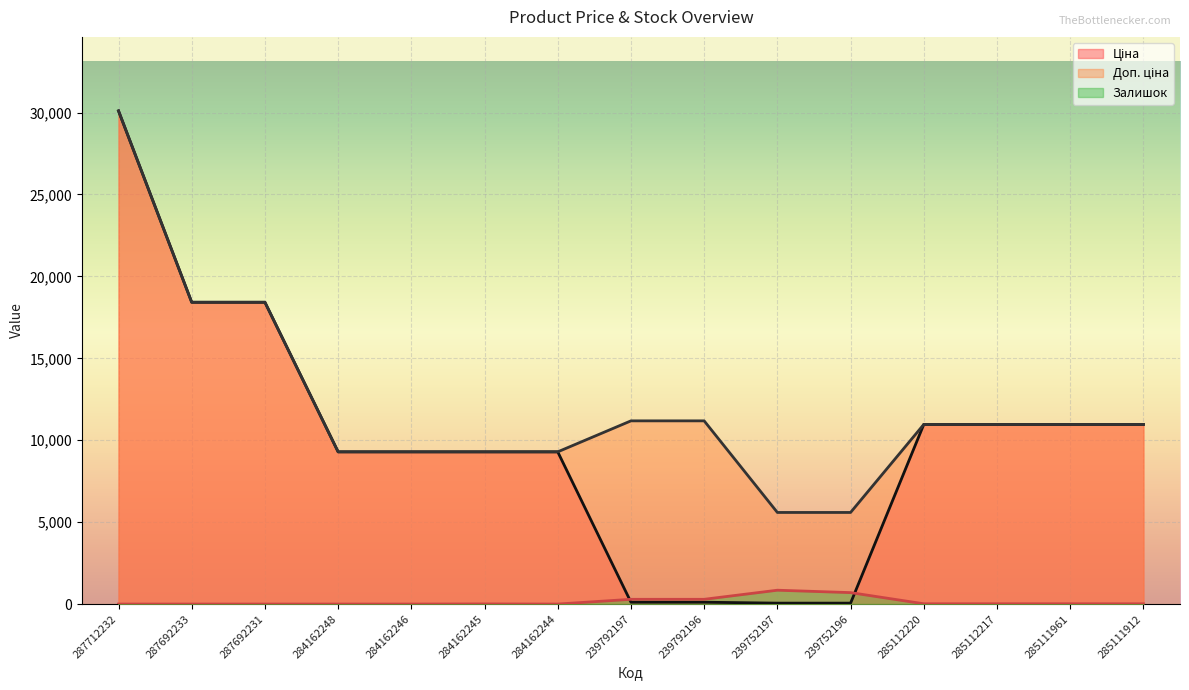

Reading left to right, extract all data points from this chart.

Ціна: 30102.8	18420.9	18420.9	9290.5	9290.5	9290.5	9290.5	111.8	111.8	55.9	55.9	10964.4	10964.4	10964.4	10964.4
Доп. ціна: 30102.8	18420.9	18420.9	9290.5	9290.5	9290.5	9290.5	11182.0	11182.0	5591.0	5591.0	10964.4	10964.4	10964.4	10964.4
Залишок: 0.0	0.0	0.0	0.0	0.0	8.0	0.0	289.0	290.0	845.0	698.0	17.0	17.0	17.0	15.0